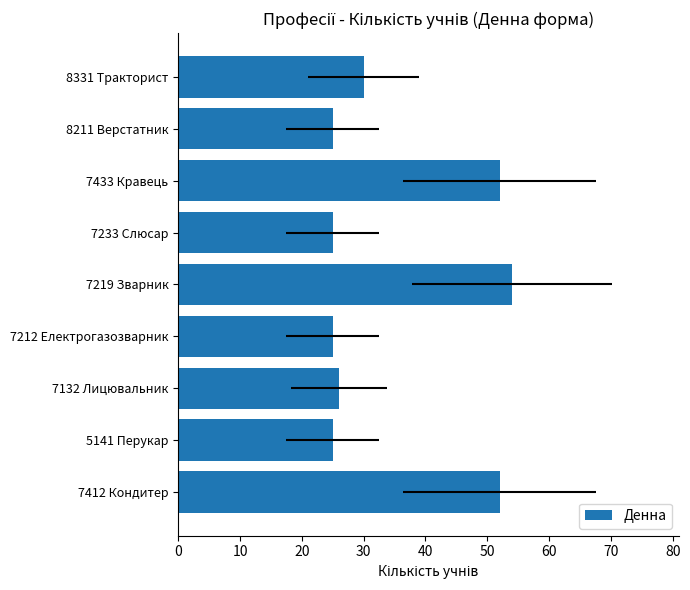

Reading right to left, what are all the values shown in this chart?

30	25	52	25	54	25	26	25	52